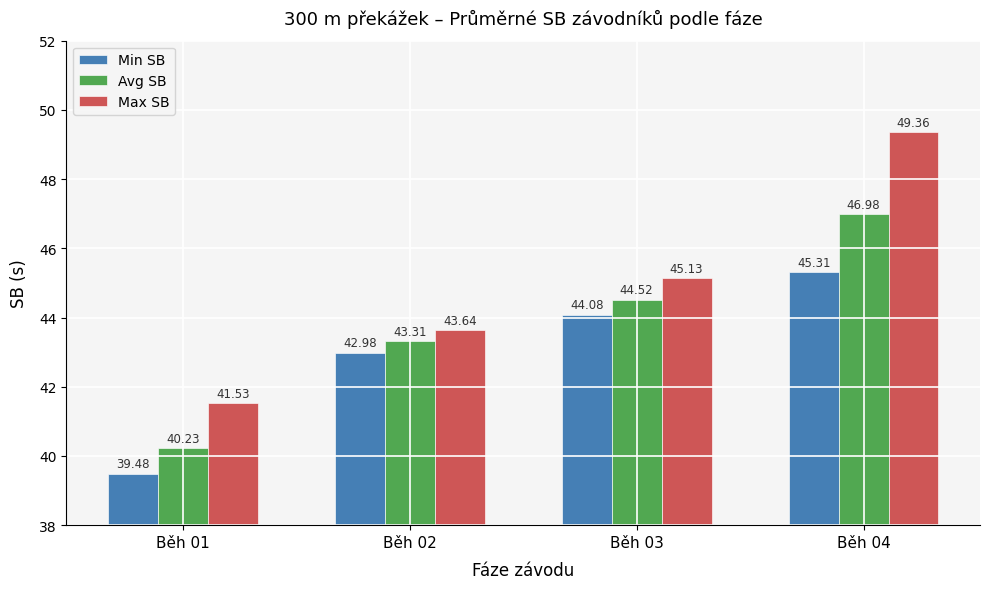

Rank the series by their maximum value, from lowest to highest.

Min SB, Avg SB, Max SB